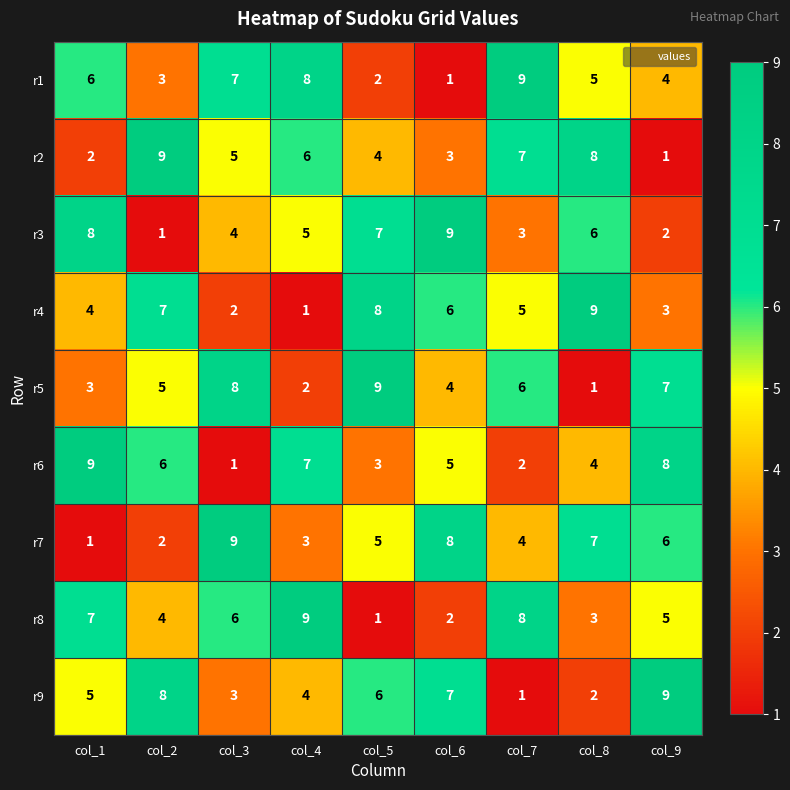

What is the maximum value shown in the chart?

9